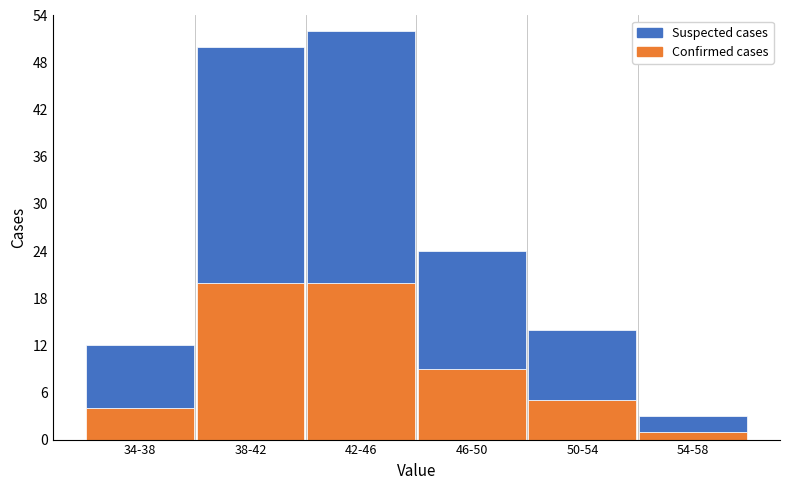

Reading right to left, what are the values for Confirmed cases?

1	5	9	20	20	4